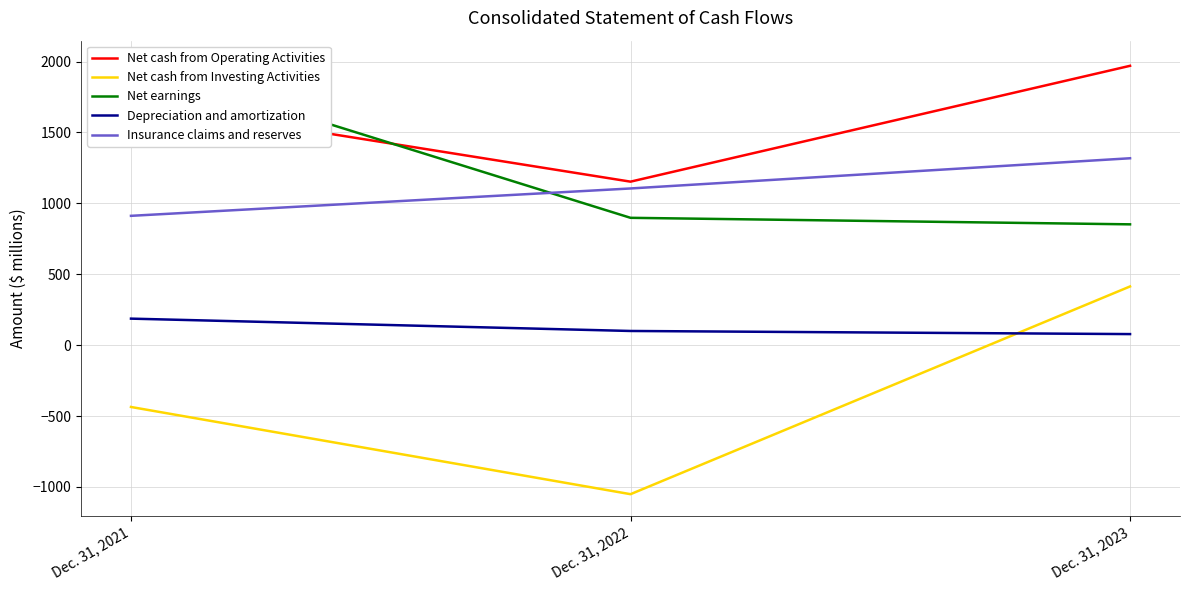

What is the average value of the Depreciation and amortization series?

122